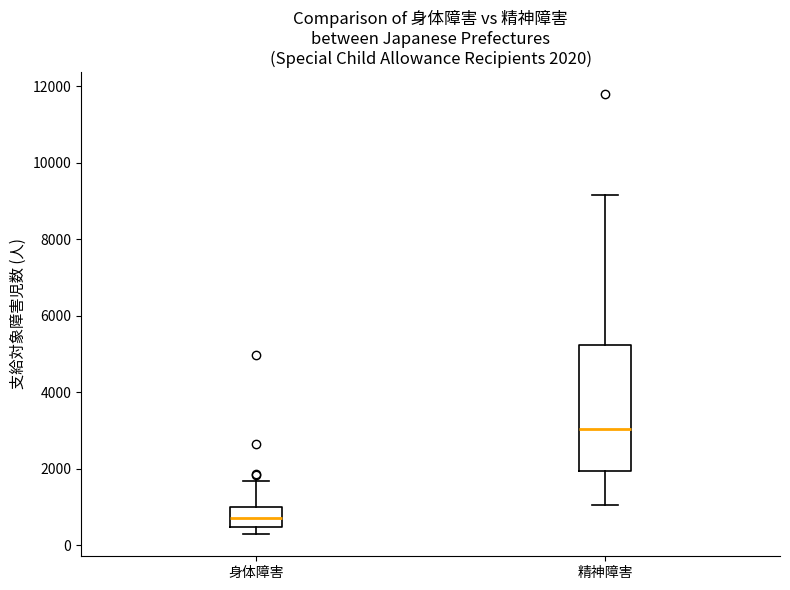

Which box's median line is the lowest?

身体障害